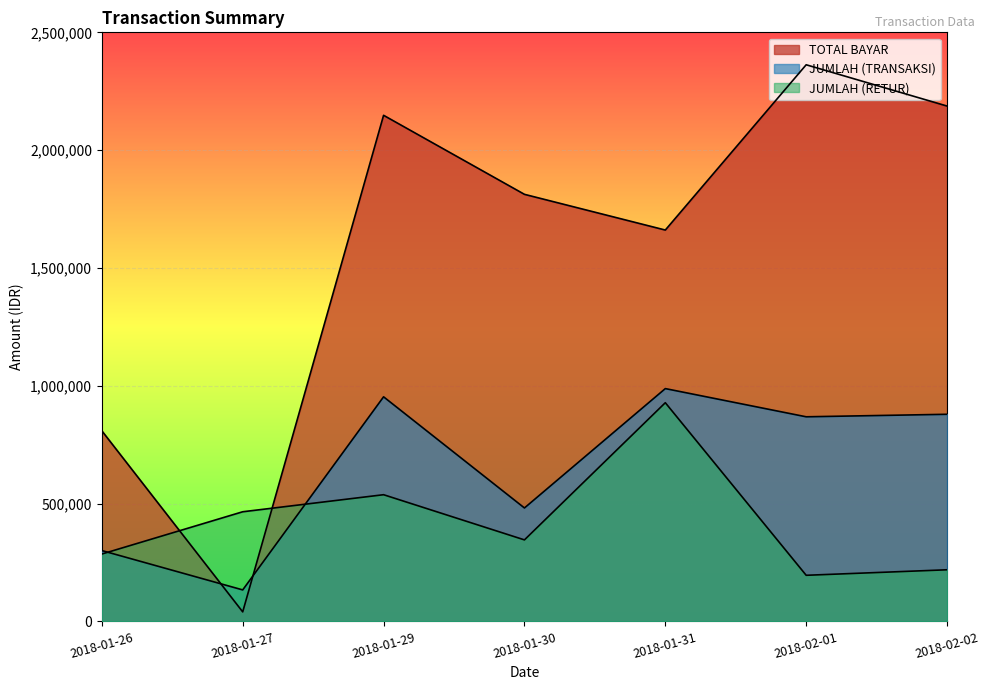

How many distinct data groups are displayed?

3